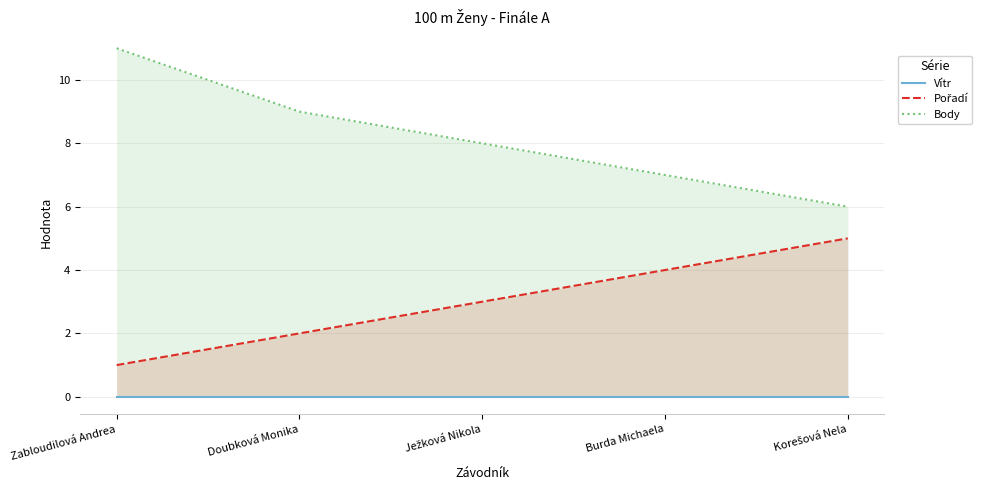

At which label does Pořadí reach its minimum?

Zabloudilová Andrea